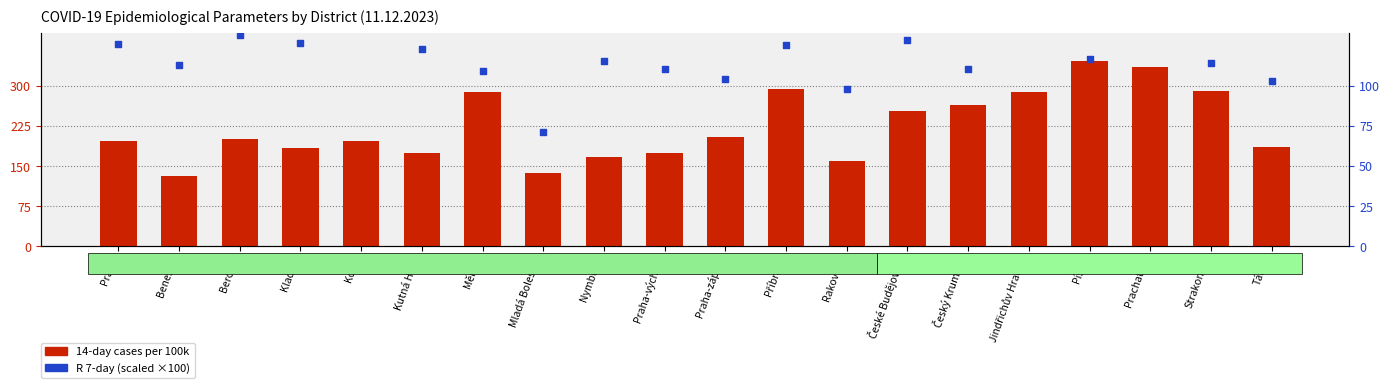

At how many categories does at least one series exceed 214?

8